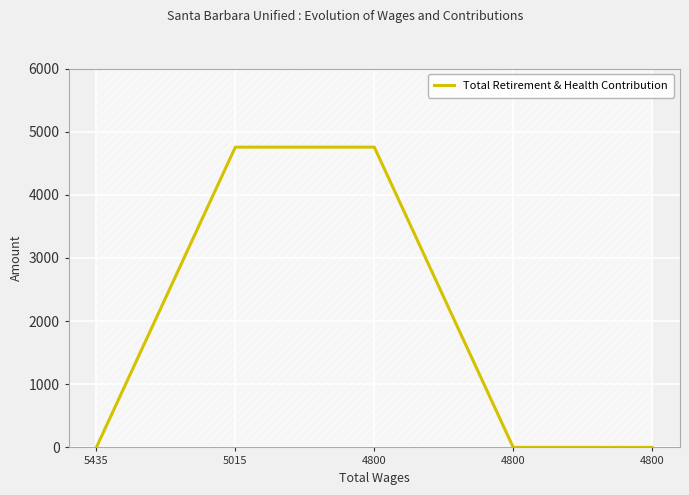

What is the sum of the values at 5015 and 4800?

4755